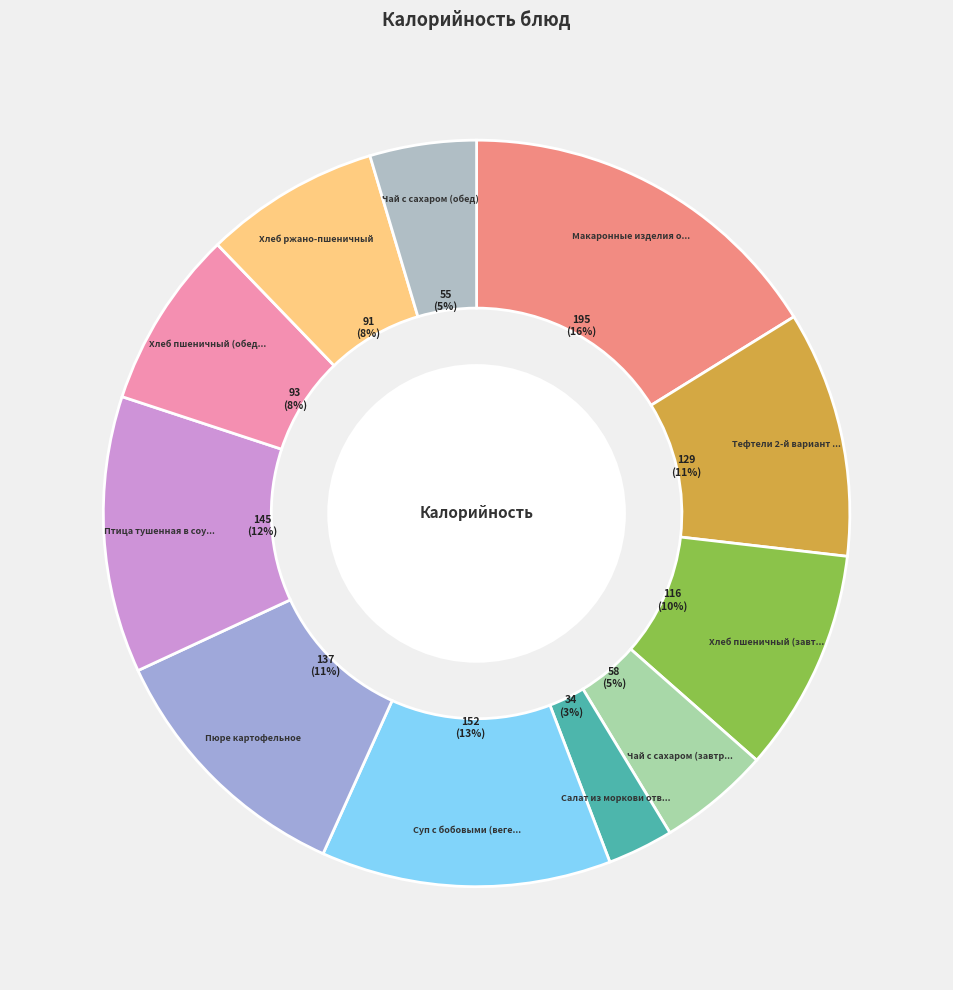

Count the number of slices in the pie.

11